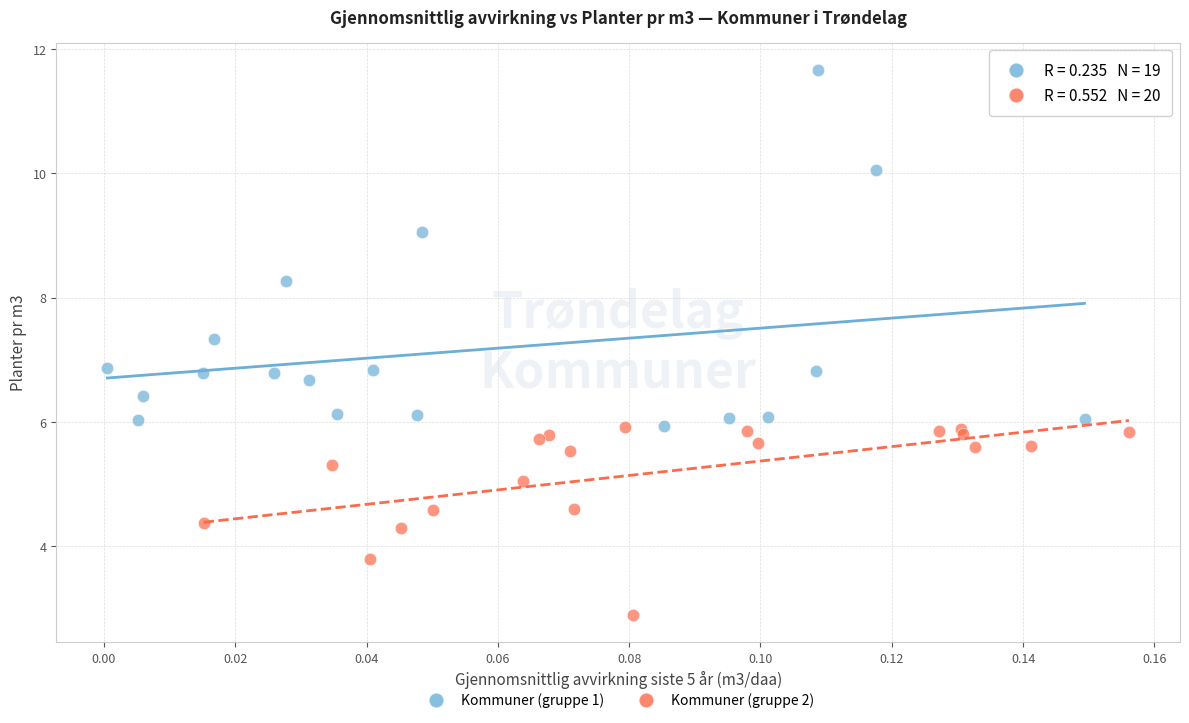

Which series has the largest Y range (max minus min)?

Kommuner (gruppe 1)